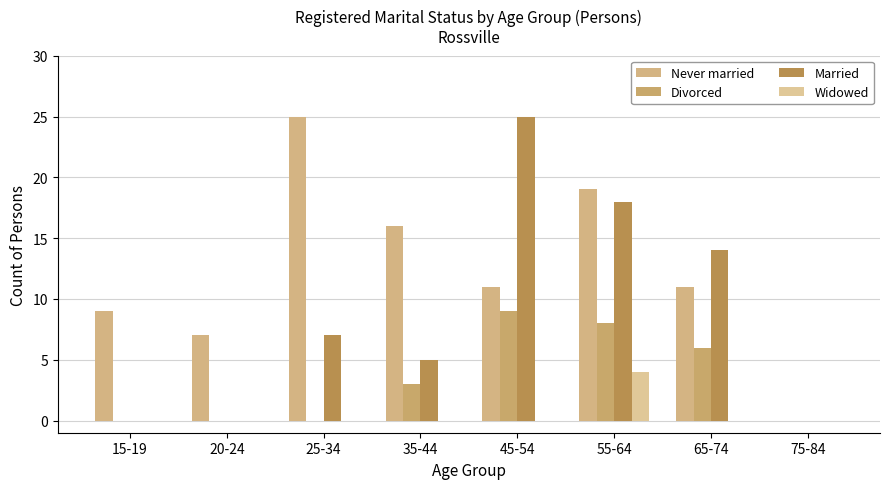

What is the difference between the maximum and minimum values in the Divorced series?

9